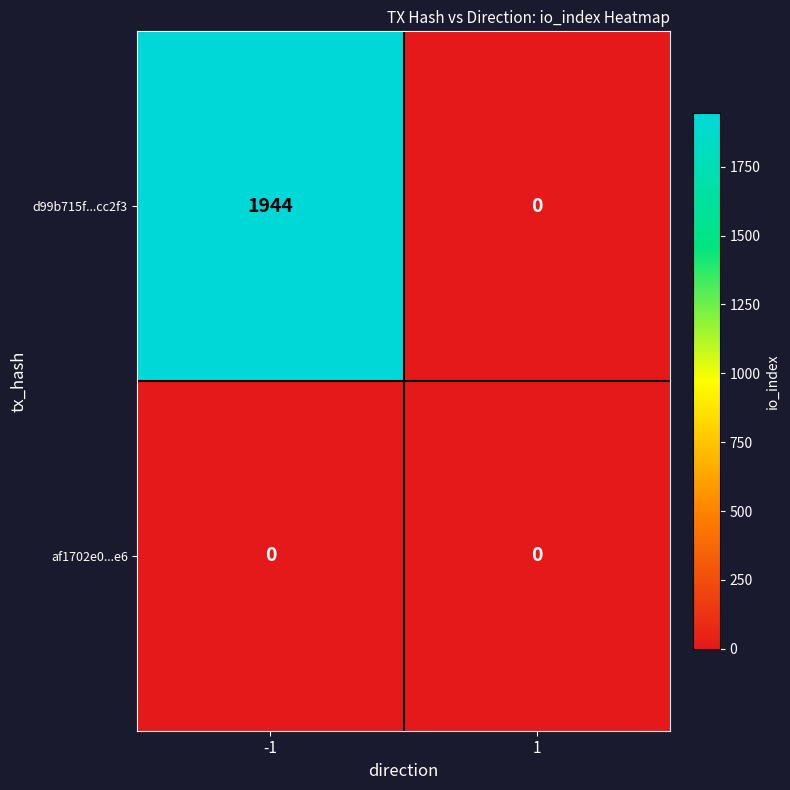

At -1, list the series in order from largest to smallest.

d99b715f...cc2f3, af1702e0...e6